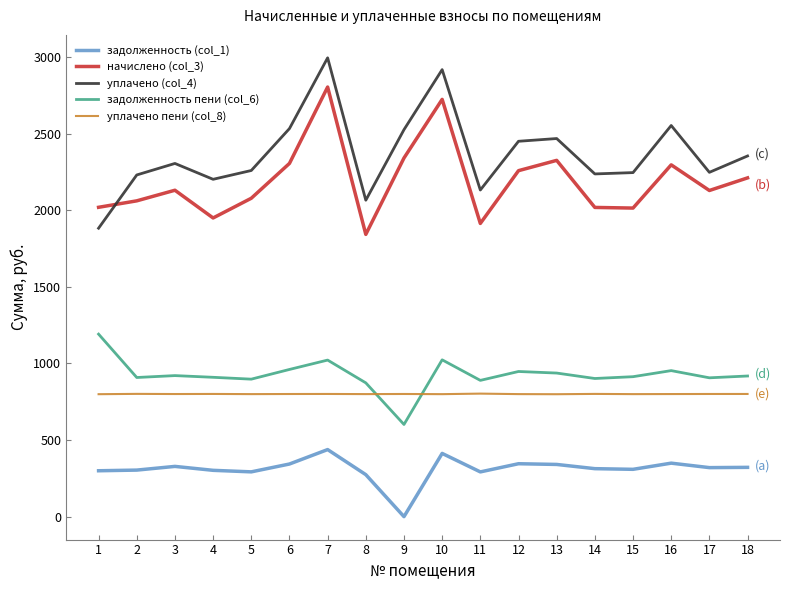

What is the lowest value of the начислено (col_3) series?

1842.2